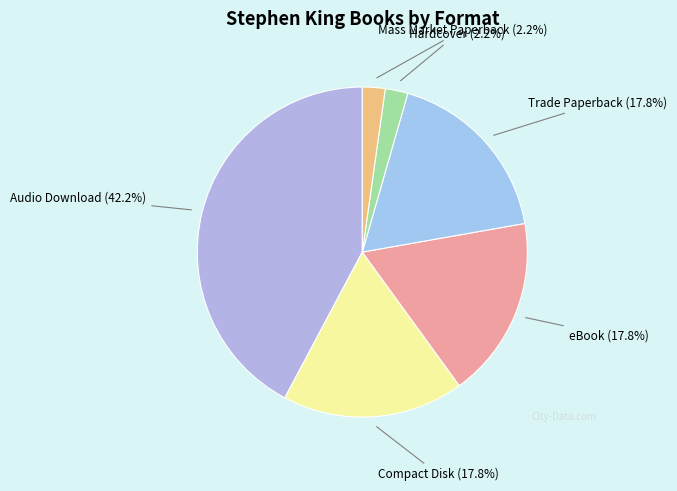

Count the number of slices in the pie.

6